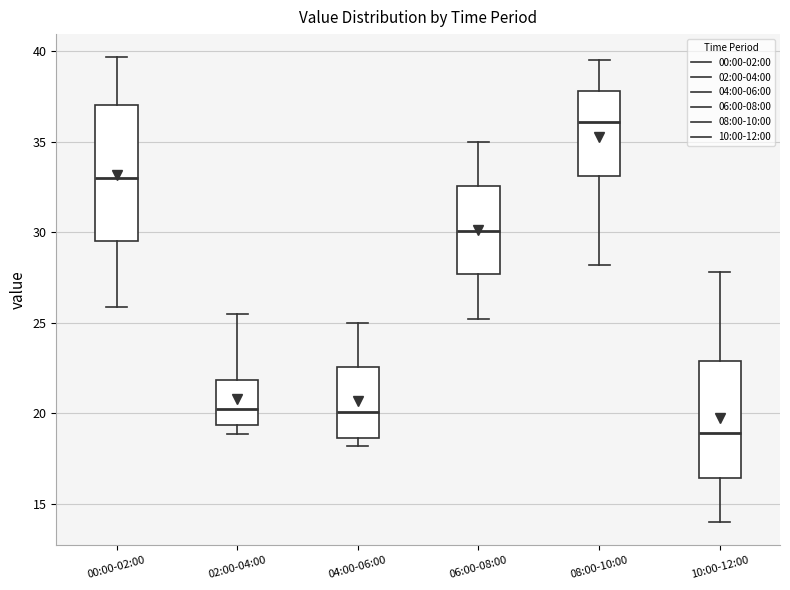

Where does the median line of the box for 04:00-06:00 sit on the y-axis? The values are not printed on the chart, so give them approximately, as read against the axis.

20.0